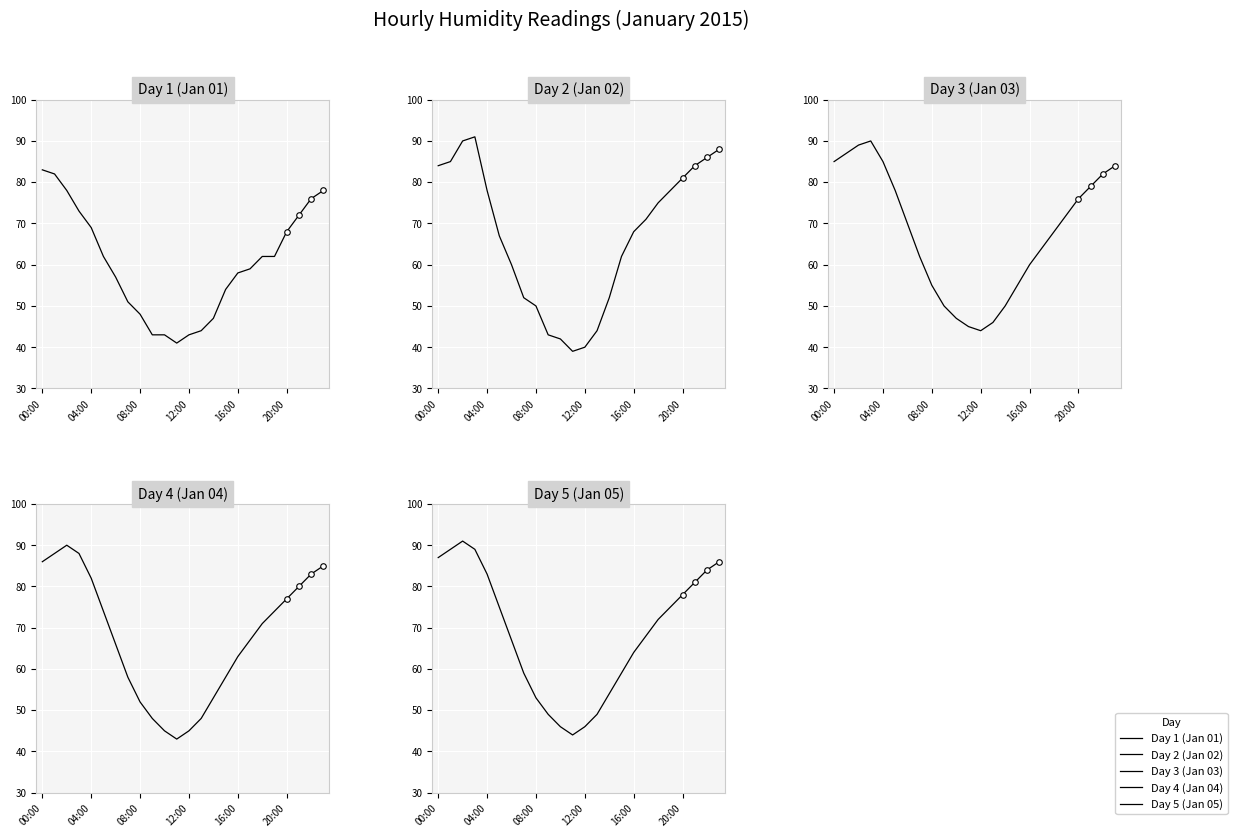

What is the minimum value shown in the chart?

39